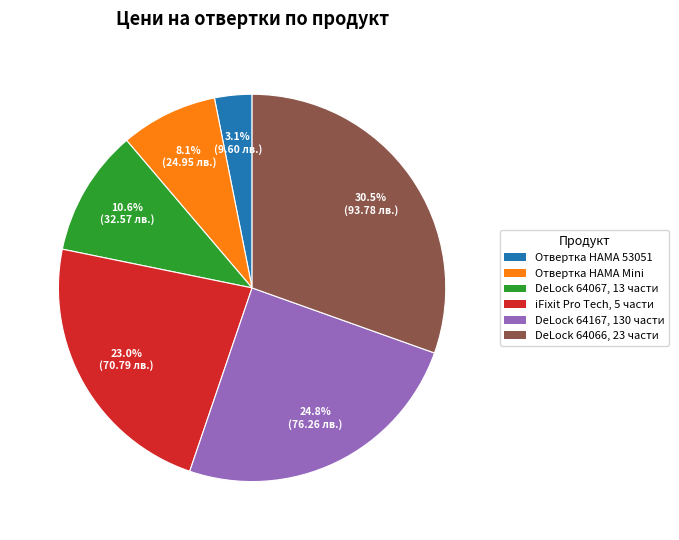

Does any single category account for the majority?

No